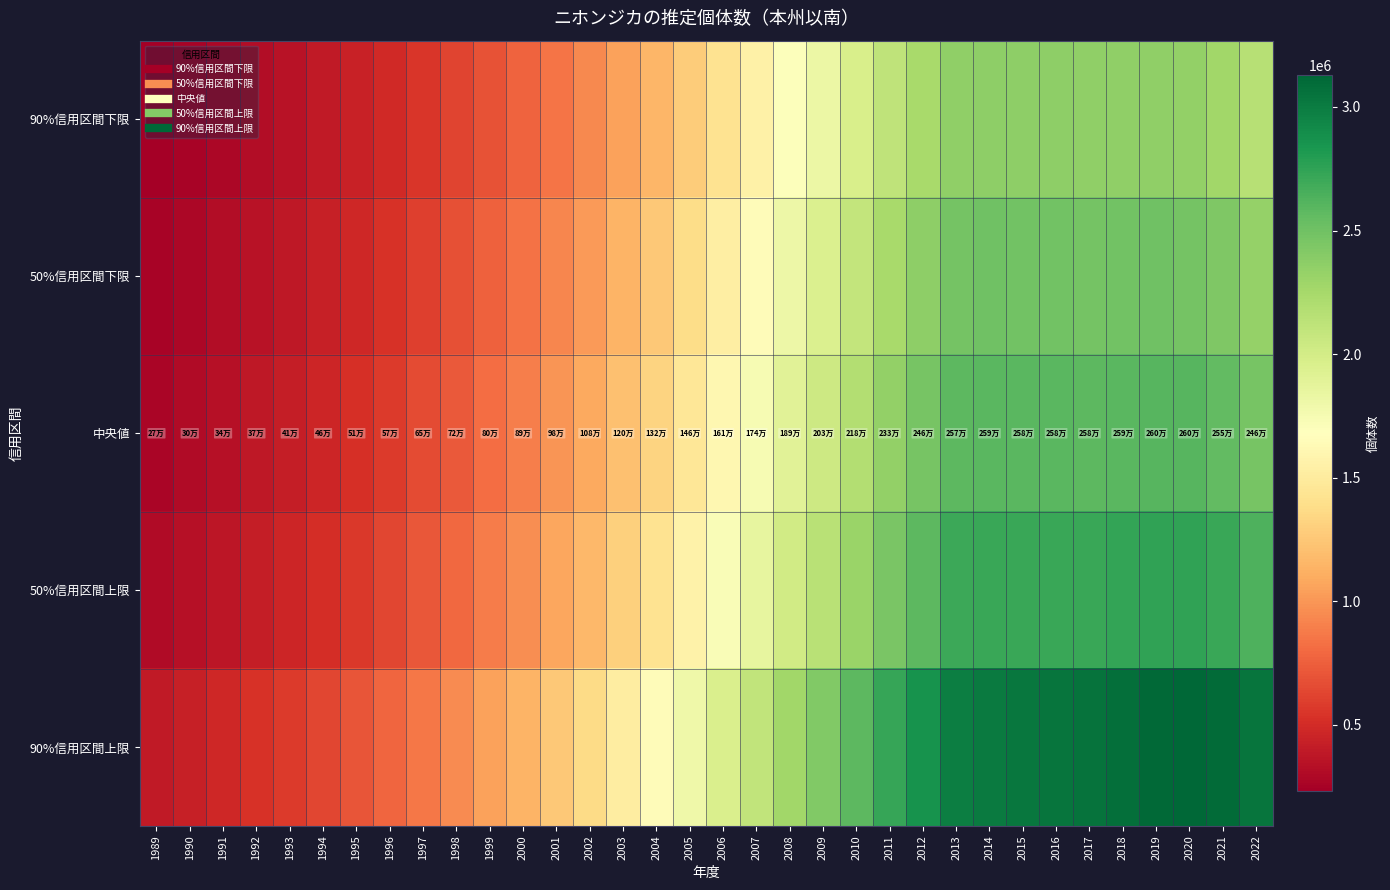

At which category is the sum across all series the highest?

2019